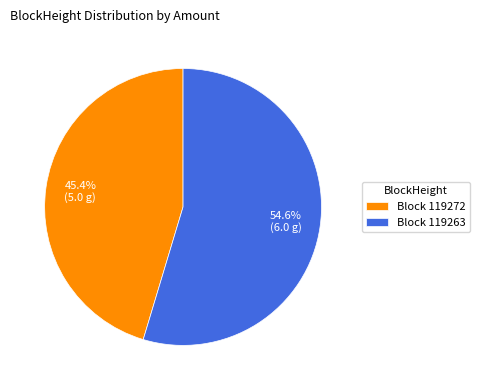

Combined, do Block 119272 and Block 119263 account for over 50%?

Yes